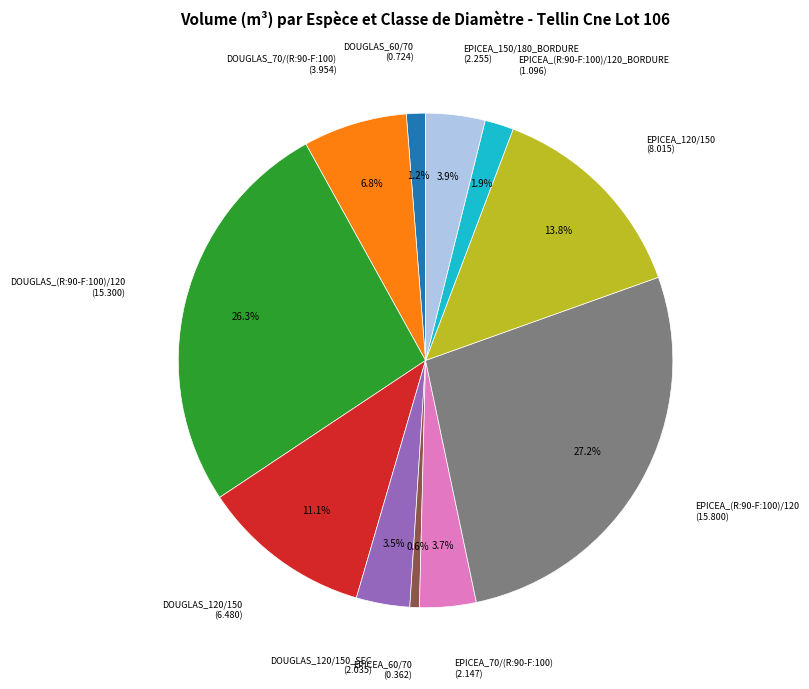

Count the number of slices in the pie.

11